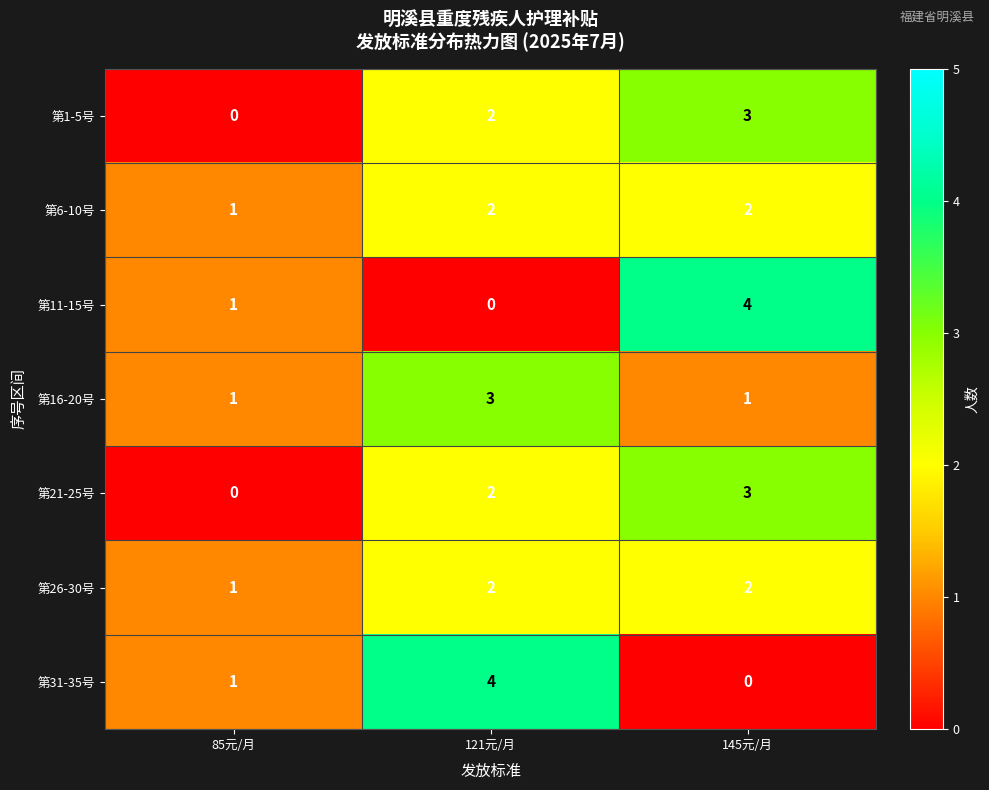

What is the spread (max minus min) of values at 121元/月?

4